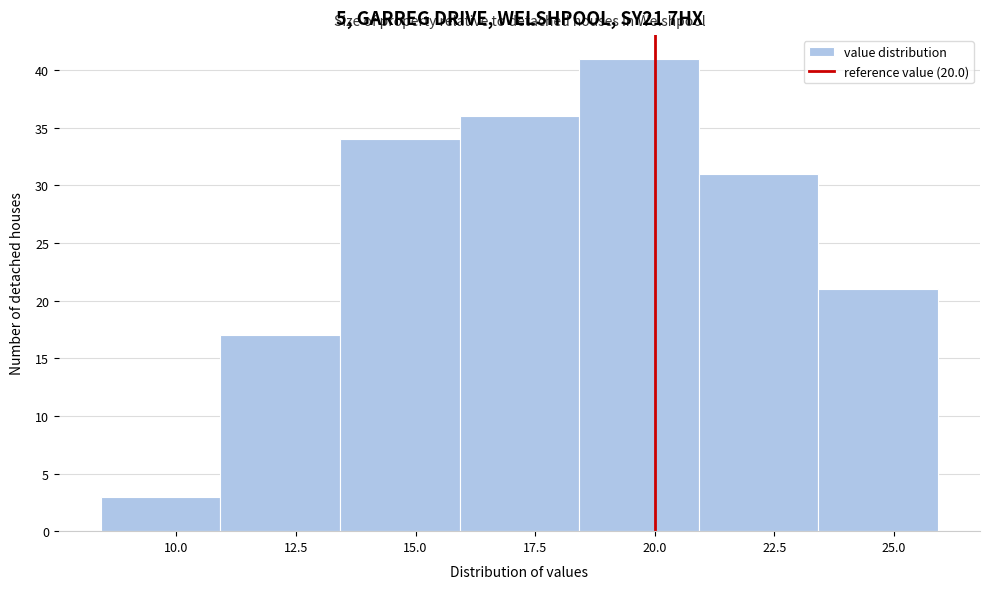

What is the height of the bar covering 11.0 to 13.5 on the x-axis? Neither the bar edges nor the heights are printed on the chart, so give them approximately, as read against the axes.

17